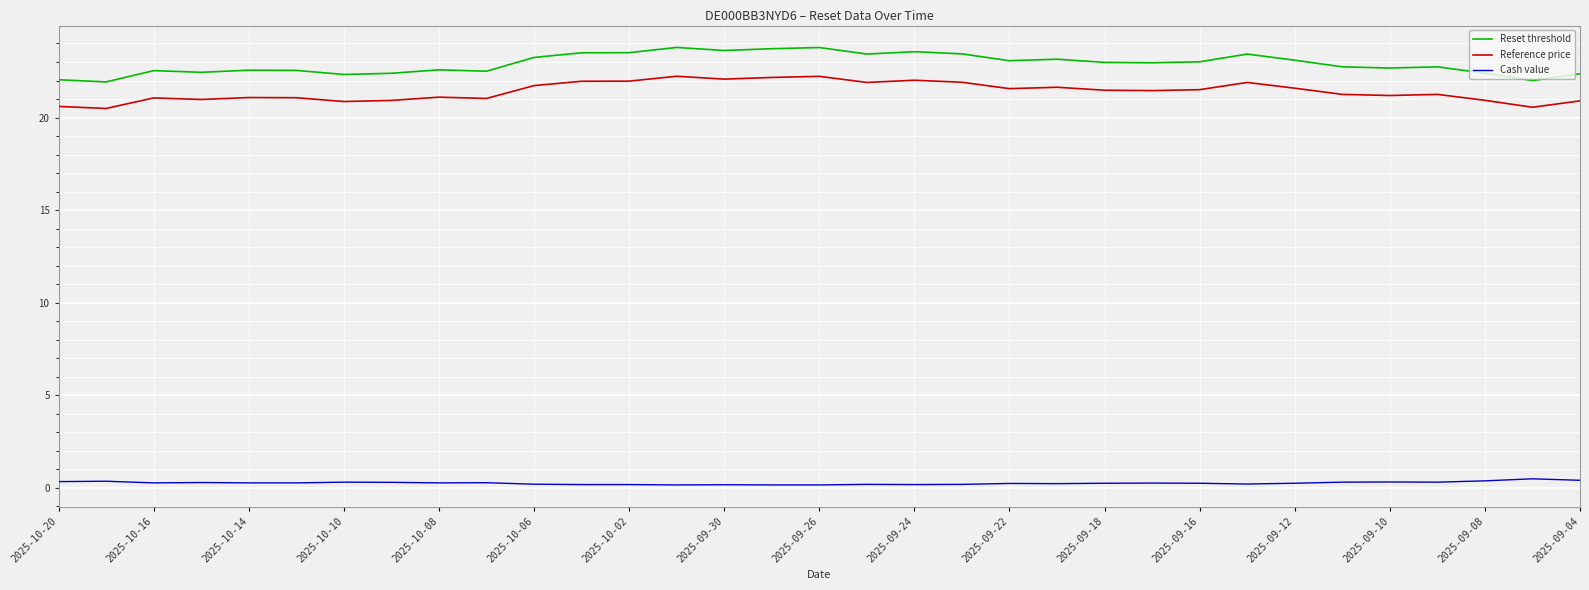

What is the difference between the maximum and minimum values in the Reset threshold series?

1.9